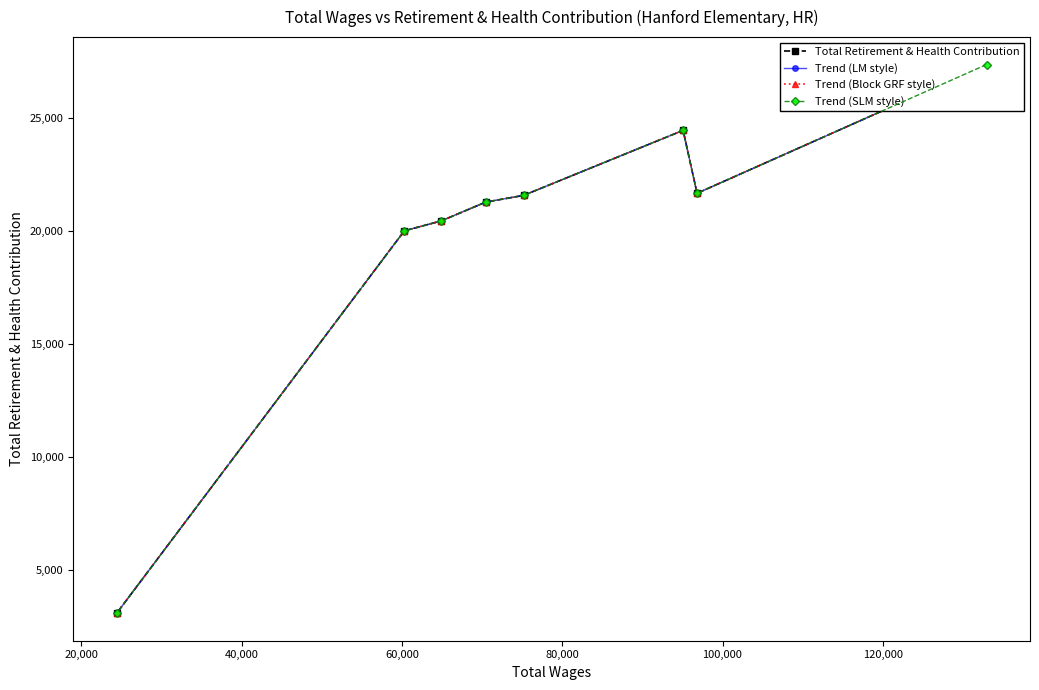

Does the chart have visible grid lines?

No